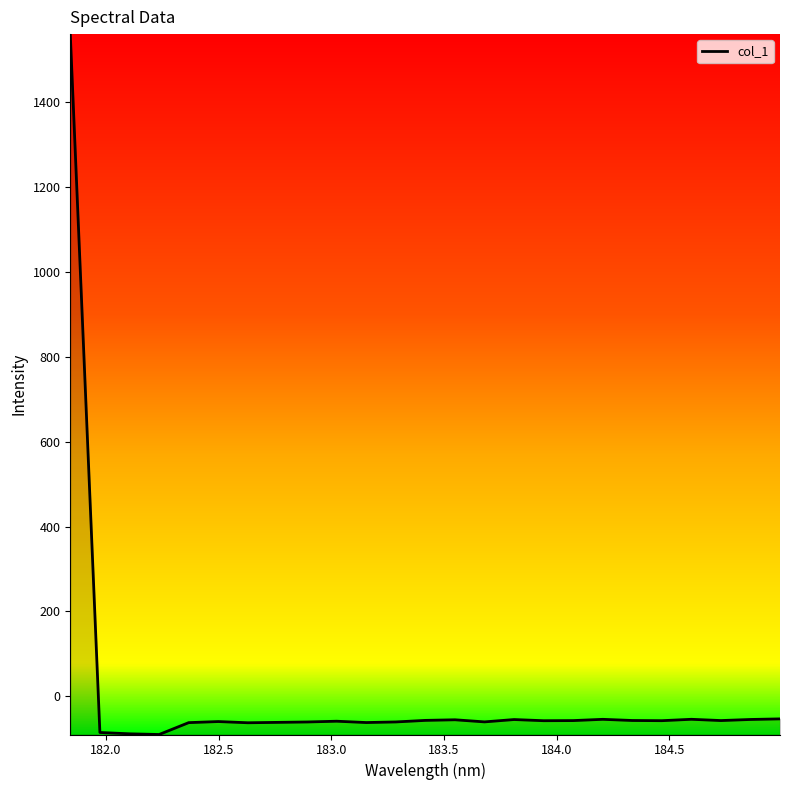

What is the smallest value displayed?

-89.7